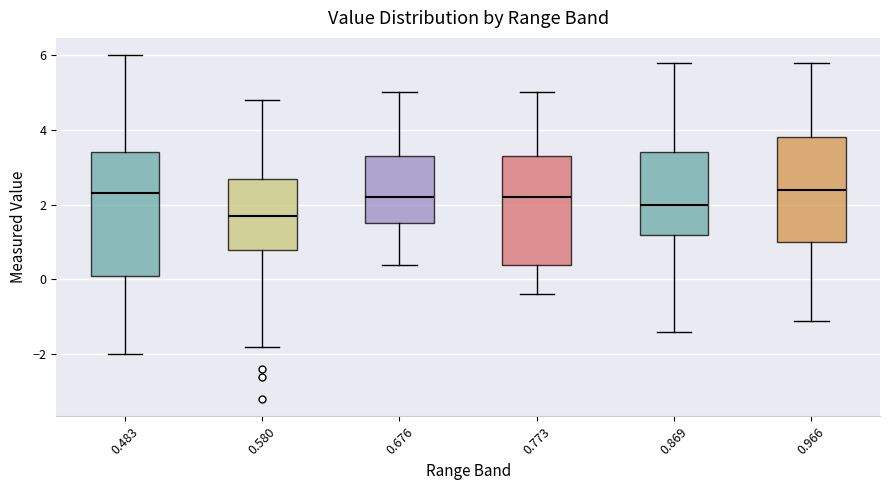

Which box's median line is the lowest?

0.580